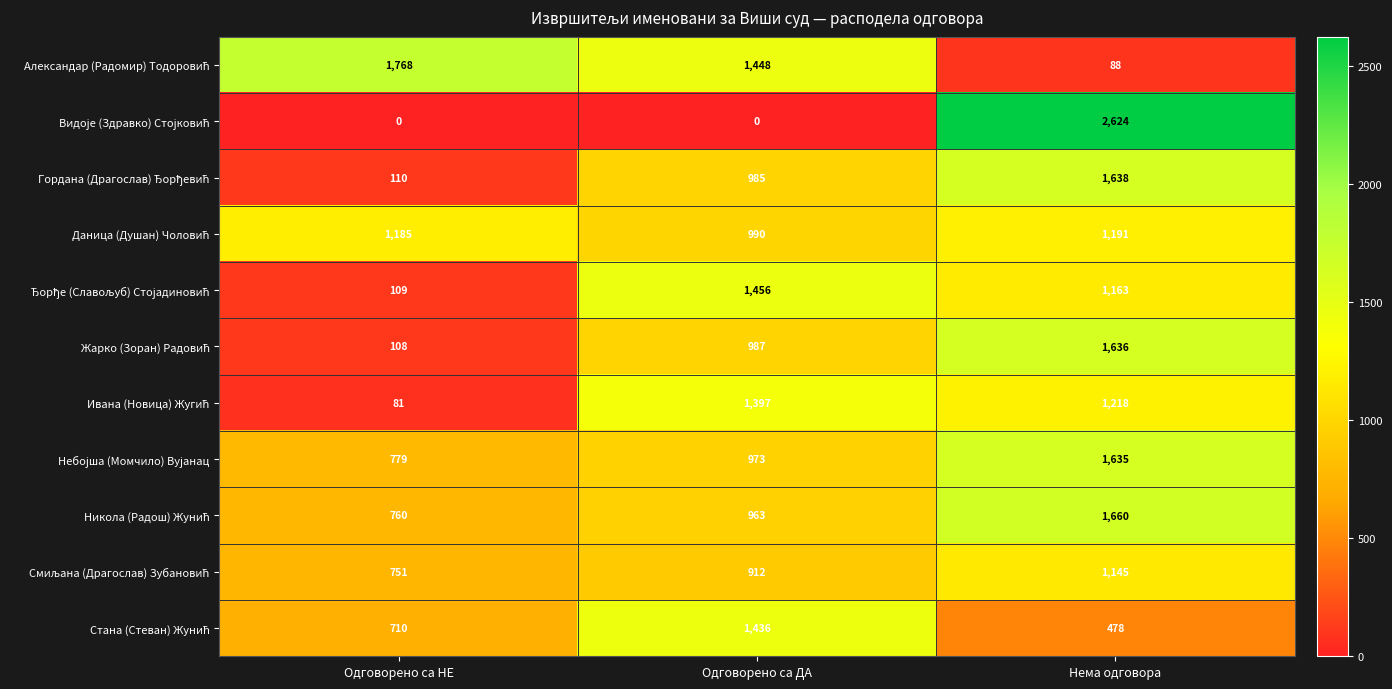

At how many categories does at least one series exceed 1810?

1